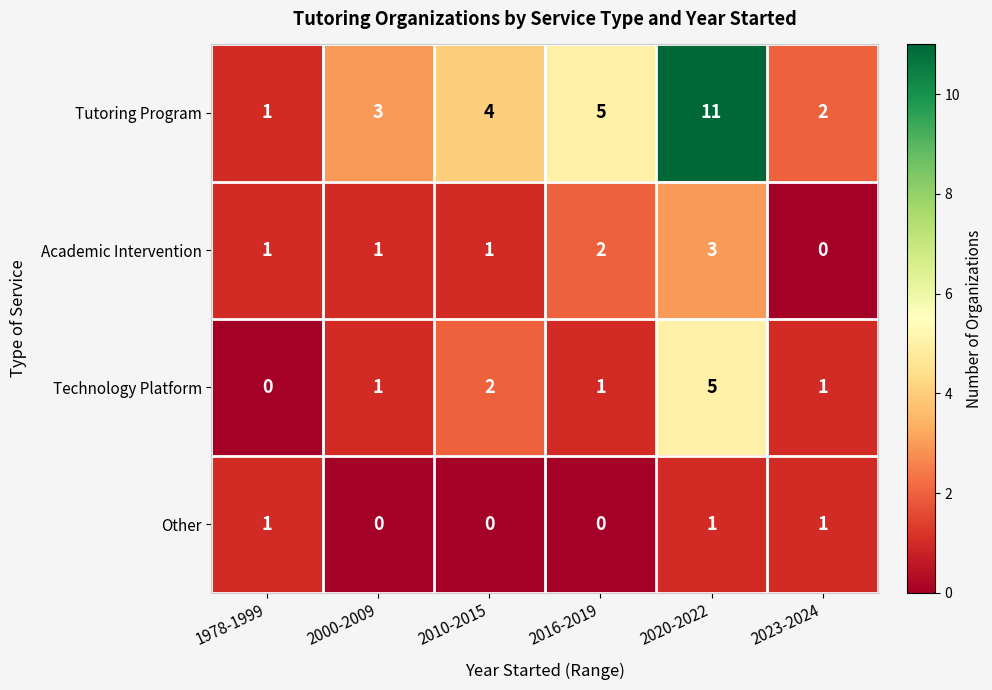

Reading right to left, extract all data points from this chart.

Tutoring Program: 2	11	5	4	3	1
Academic Intervention: 0	3	2	1	1	1
Technology Platform: 1	5	1	2	1	0
Other: 1	1	0	0	0	1